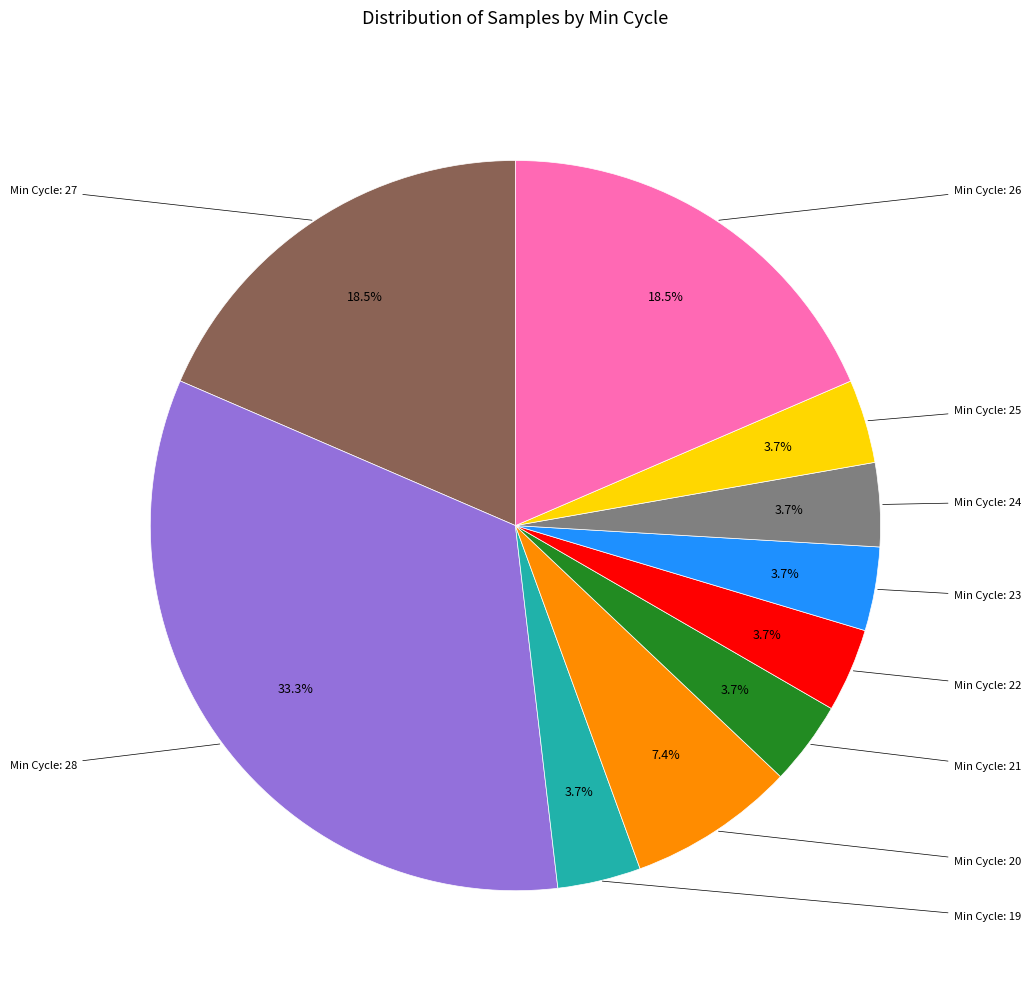

How many slices are in this pie chart?

10